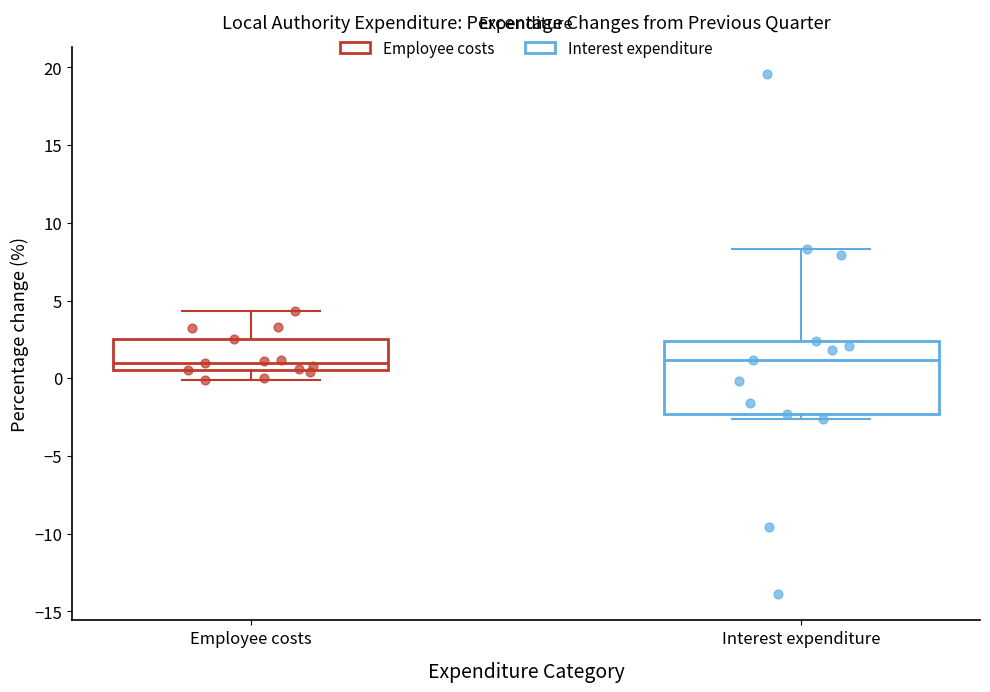

Comparing the boxes themselves (not the whiskers), which one is the tallest?

Interest expenditure